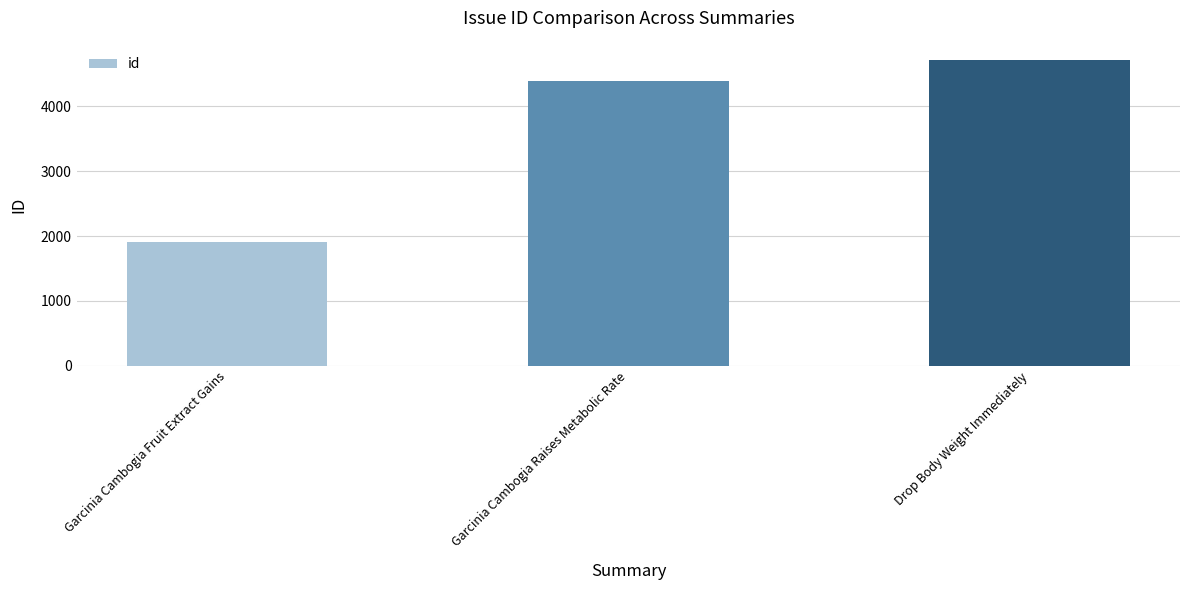

Which label corresponds to the largest value in the chart?

Drop Body Weight Immediately